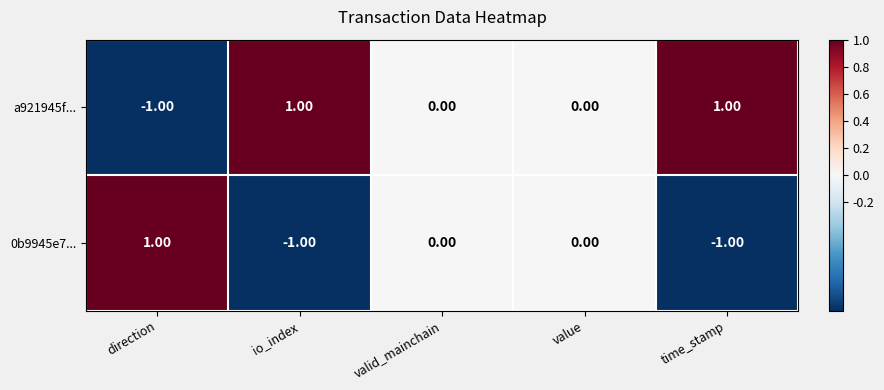

Which series has the largest total across all categories?

a921945f...